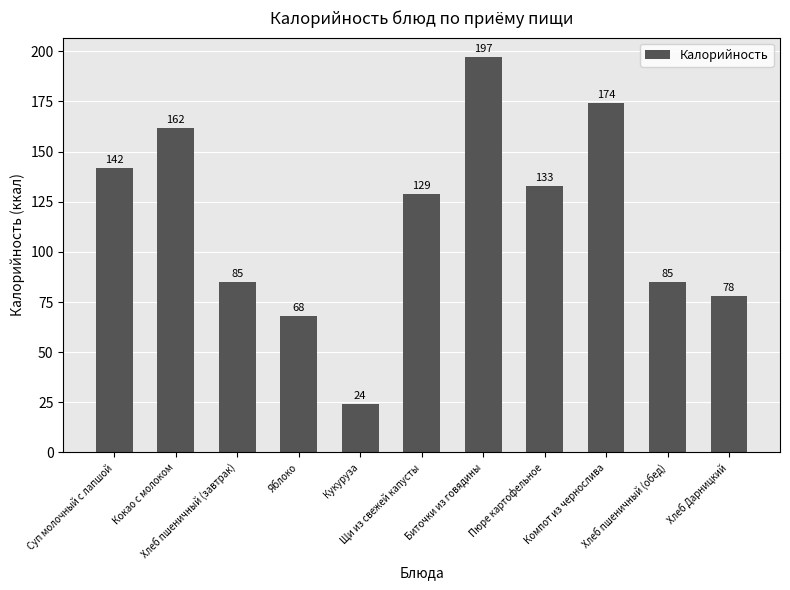

How many bars are there in total?

11